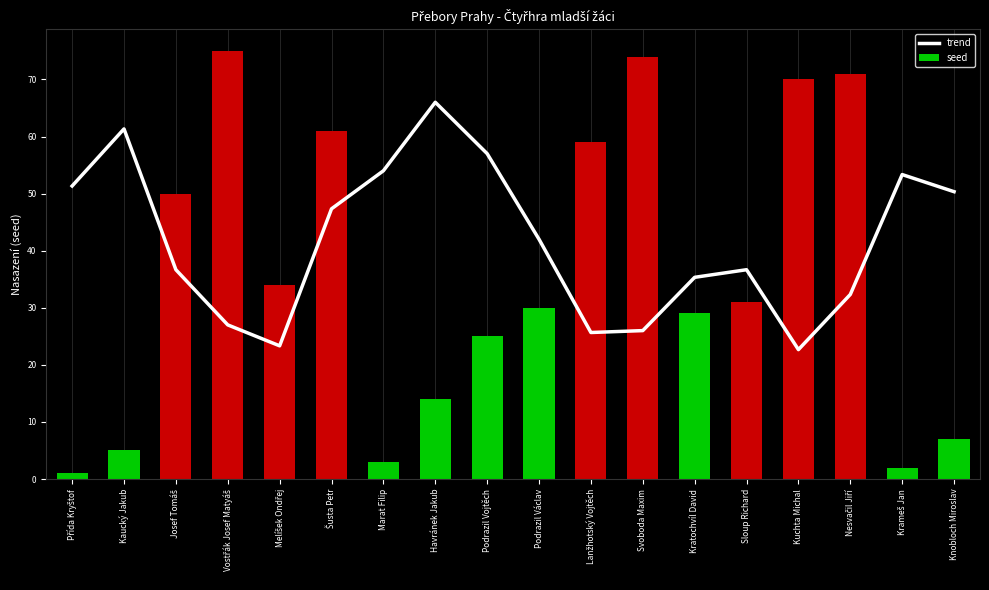

Does the chart contain stacked bars?

No